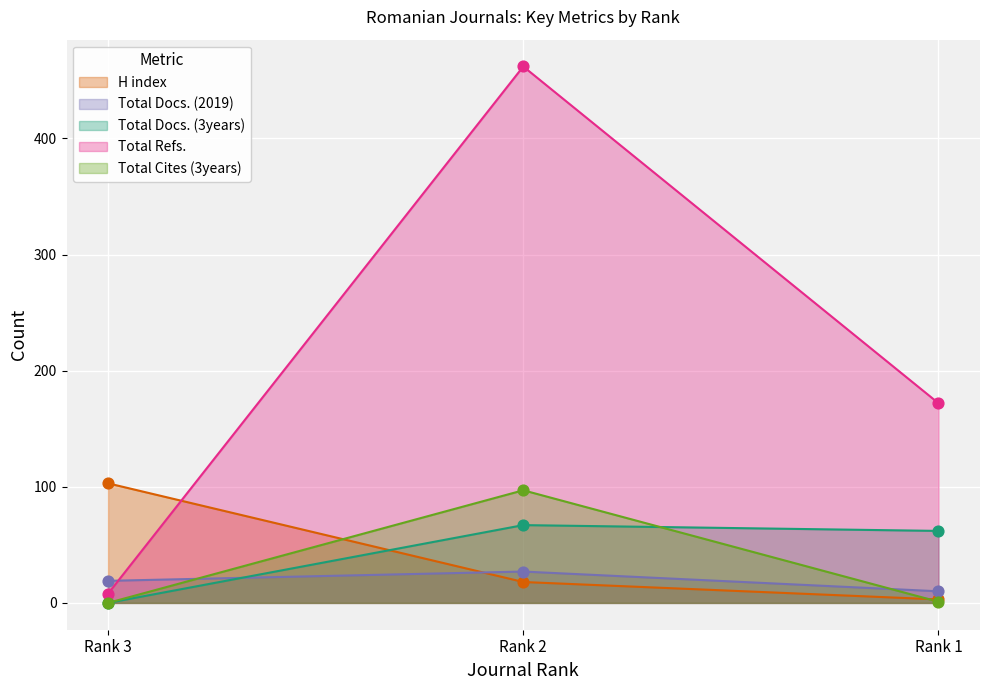

What is the total value across all series at Rank 1?

248